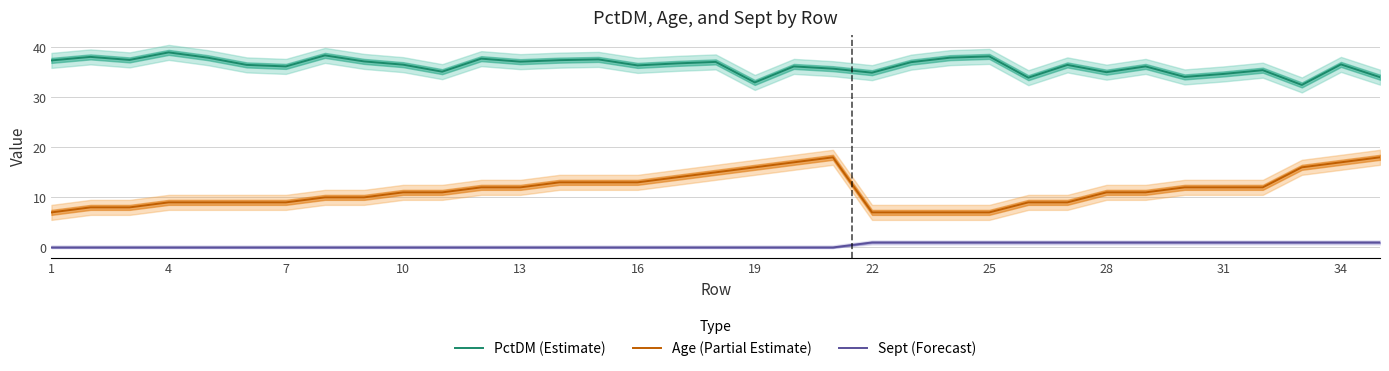

What is the approximate value of Age (Partial Estimate) at 7?

9.0